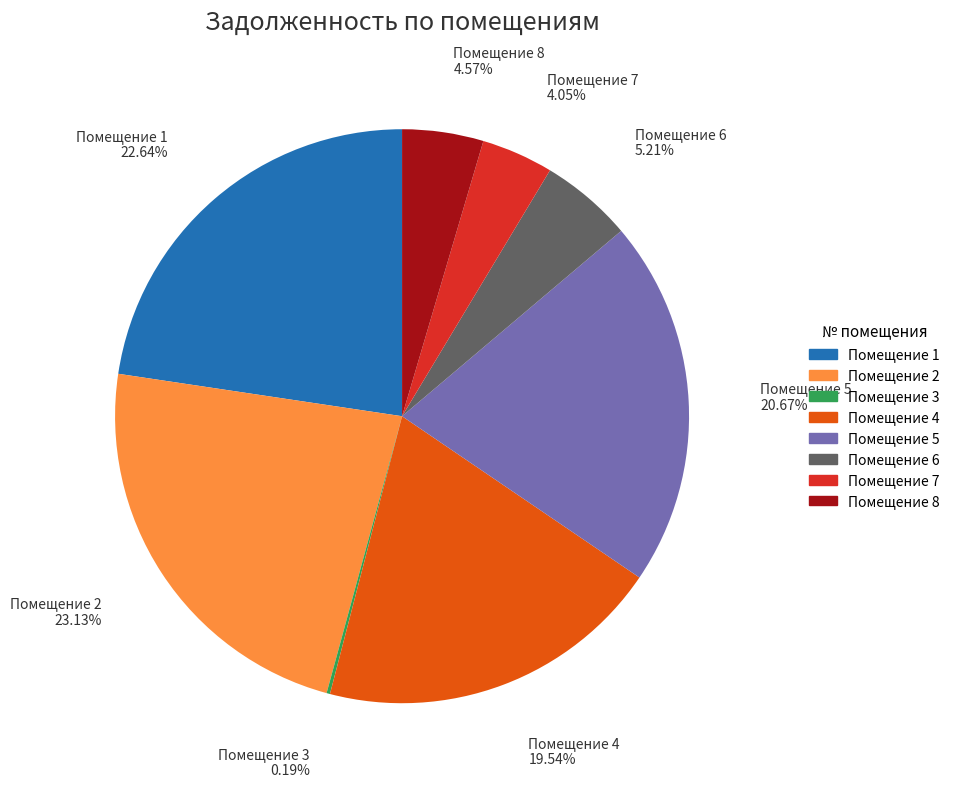

Between Помещение 4 and Помещение 1, which is larger?

Помещение 1